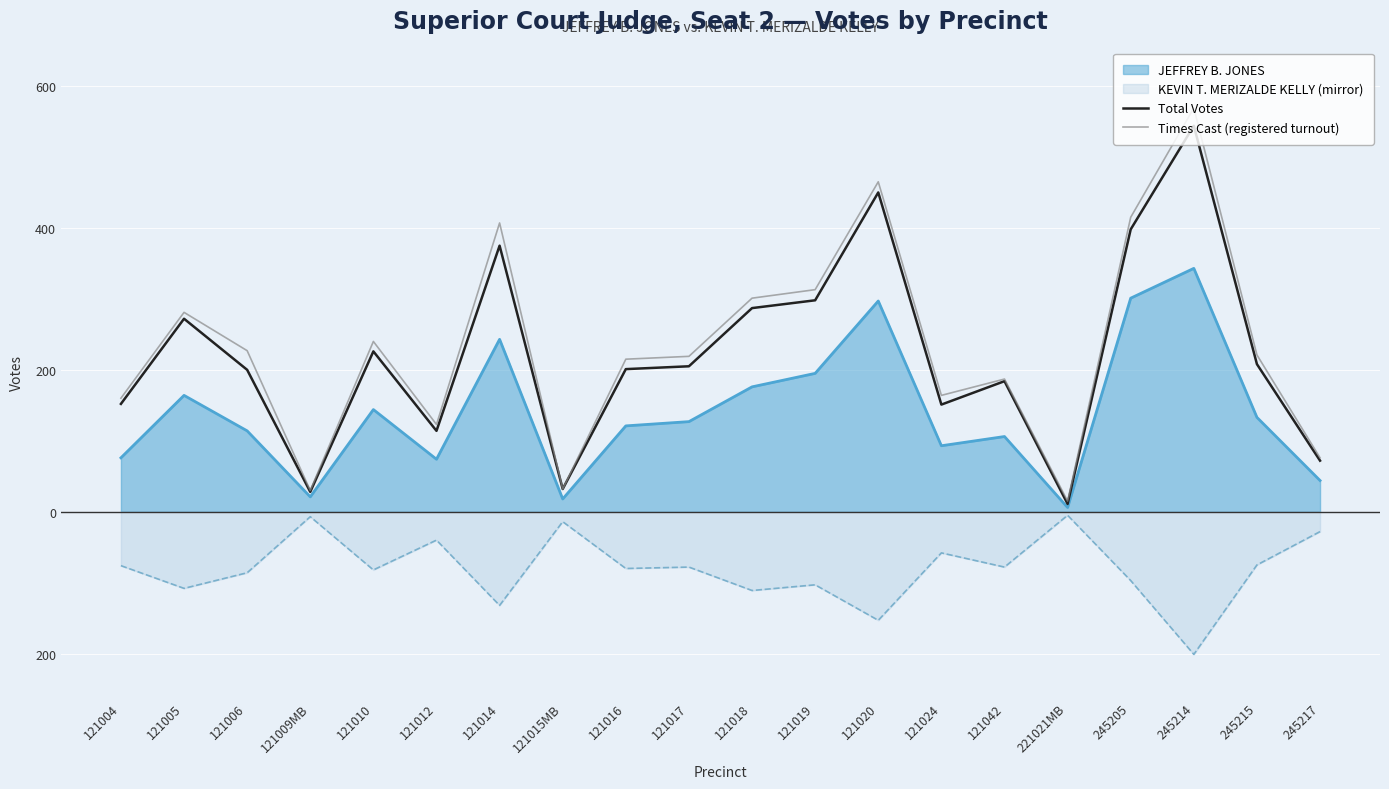

Reading left to right, transcribe all the data shown in this chart.

Total Votes: 152	272	200	28	226	114	375	32	201	205	287	298	450	151	184	11	398	544	208	72
Times Cast (registered turnout): 160	281	227	30	240	123	407	32	215	219	301	313	465	164	187	15	415	569	221	76